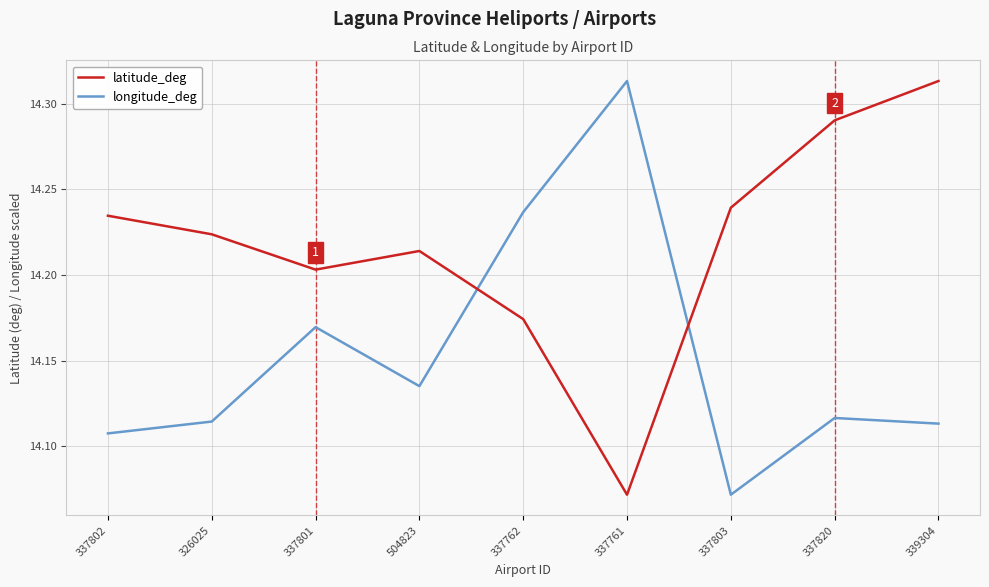

What position from the left is 326025?

2